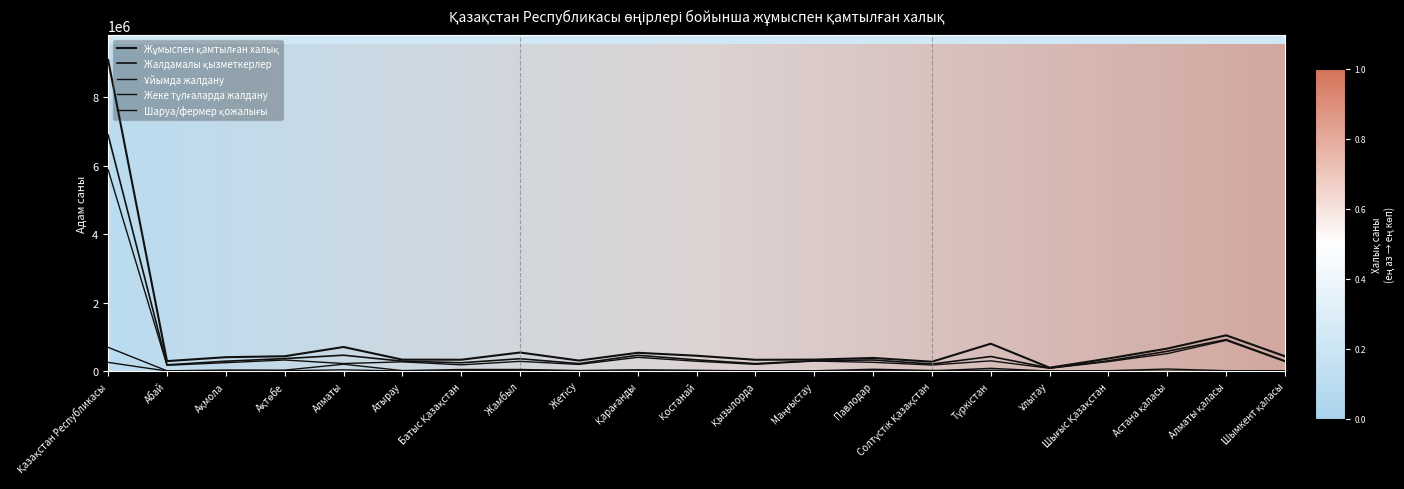

Between Алматы қаласы and Абай, which is larger?

Алматы қаласы